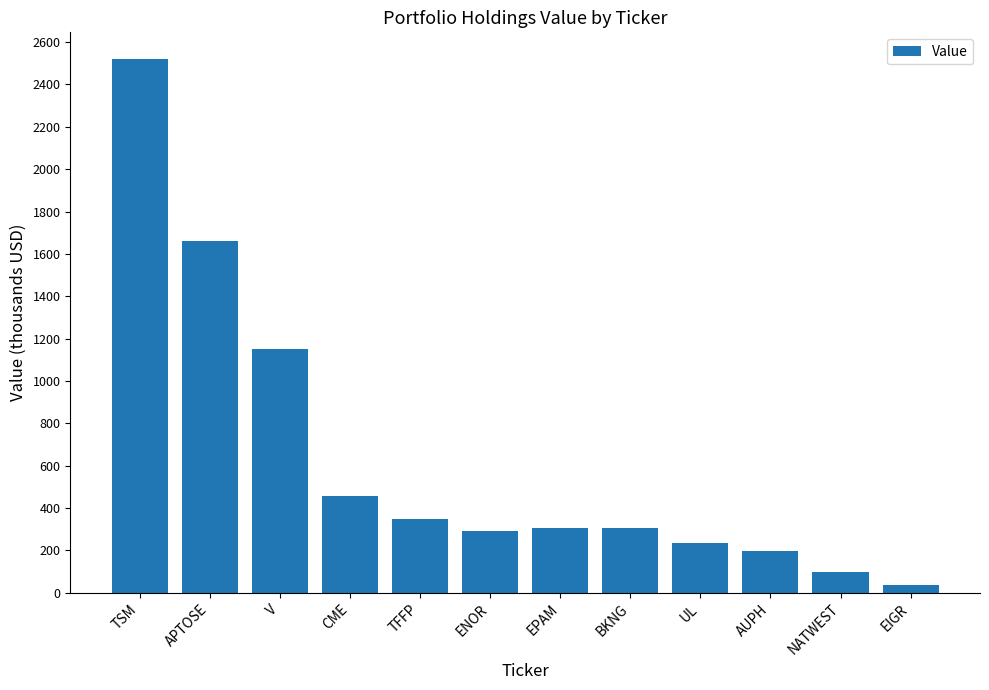

What is the value of the 7th bar from the left?

307